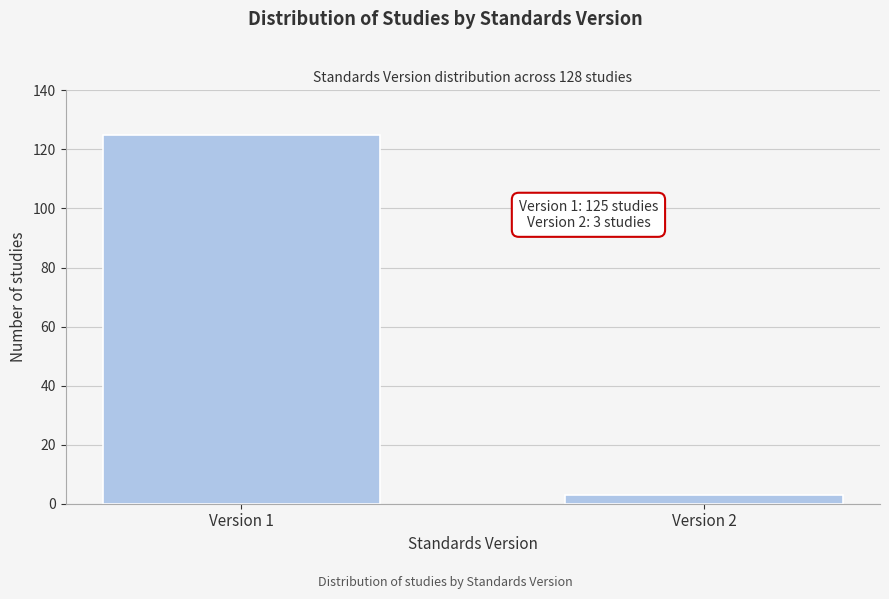

Reading left to right, list all the values displayed in this chart.

125	3